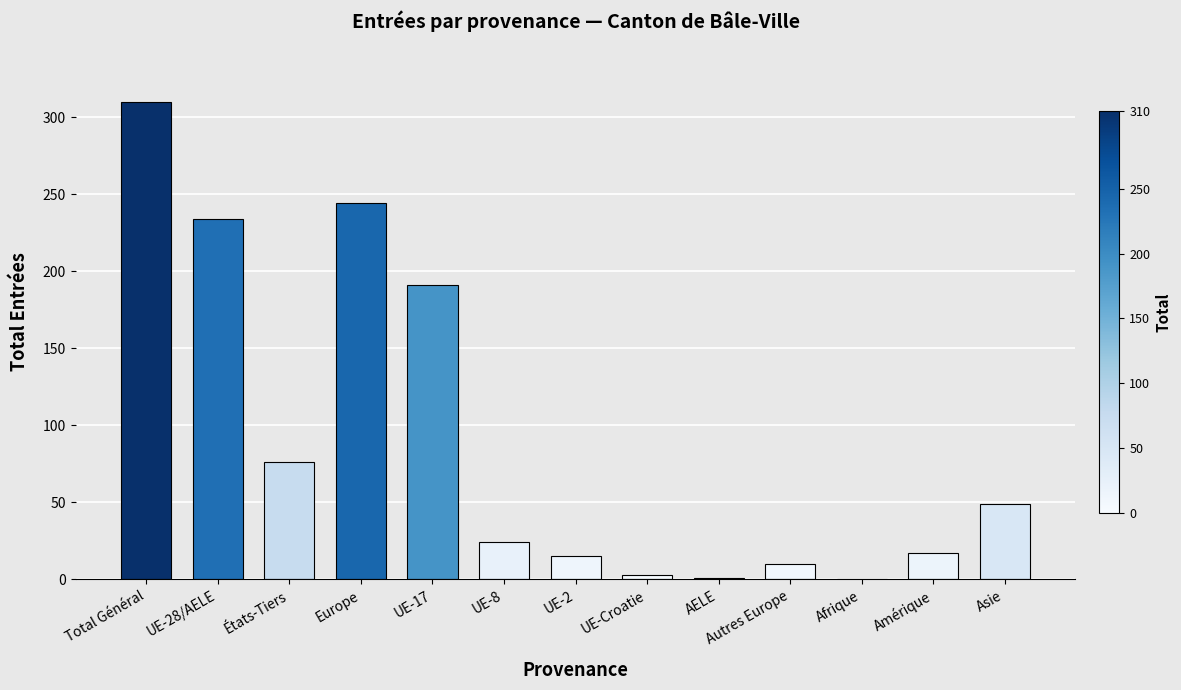

What is the sum of all values?

1174